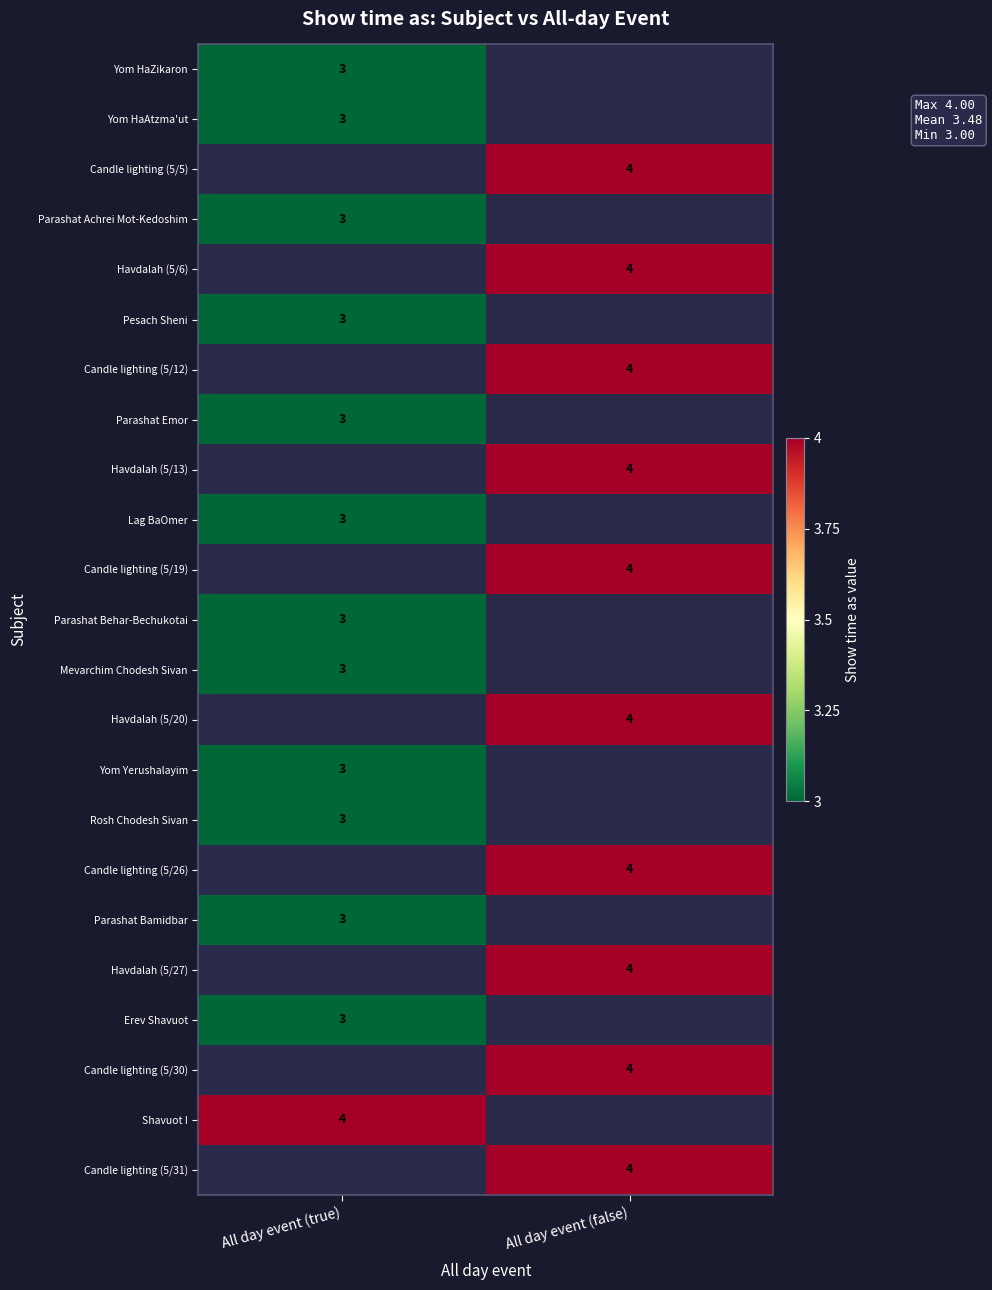

True or false: Candle lighting (5/26) has a value of 6 at All day event (false).

False